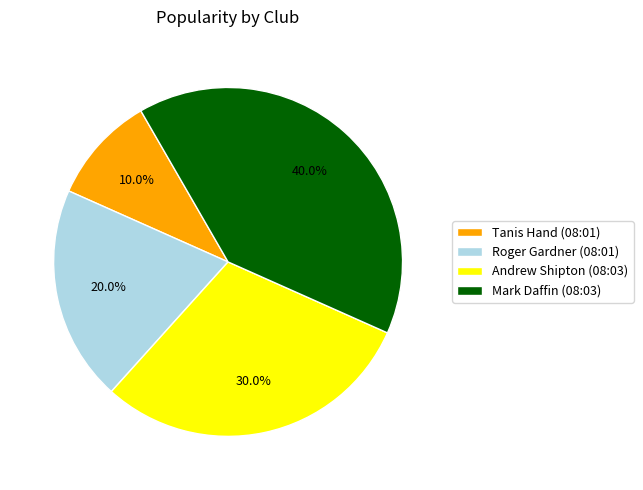

What percentage do Mark Daffin (08:03) and Roger Gardner (08:01) together represent?

60.0%